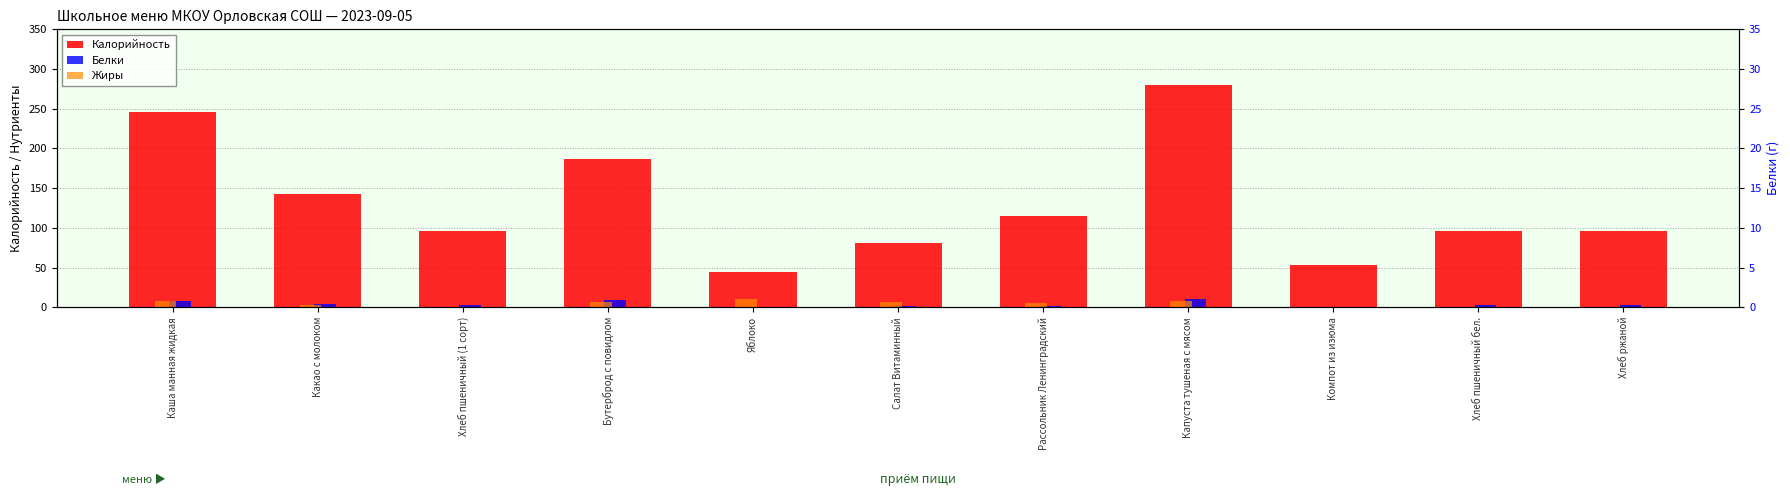

Between Компот из изюма and Рассольник Ленинградский, which is larger?

Рассольник Ленинградский